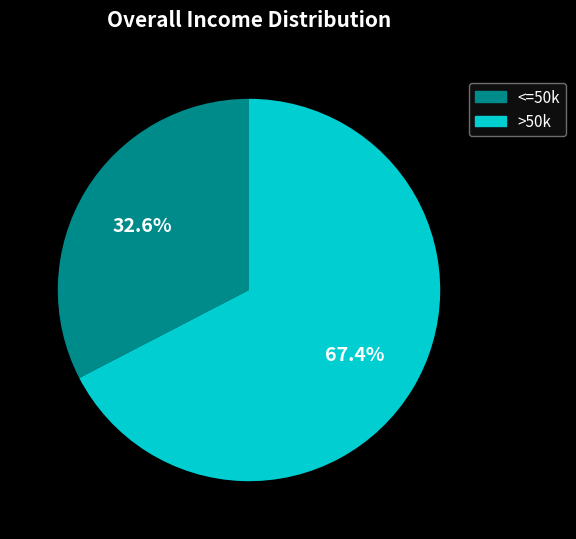

Count the number of slices in the pie.

2